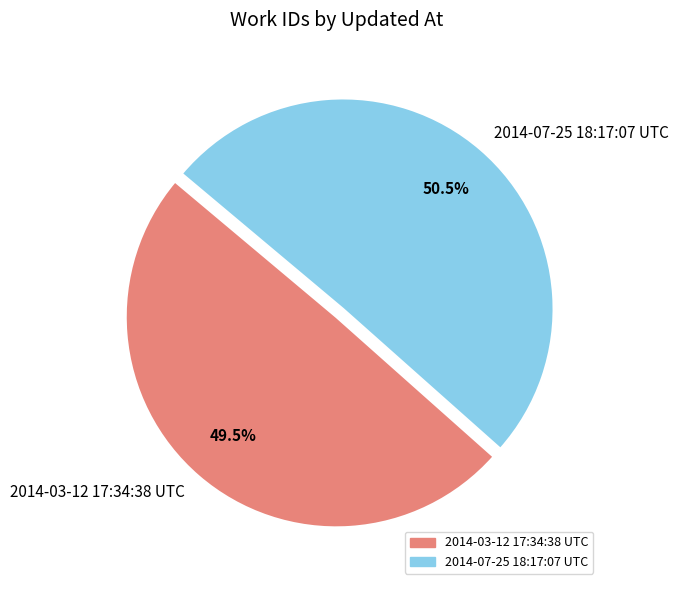

Does 2014-03-12 17:34:38 UTC represent more than half of the total?

No